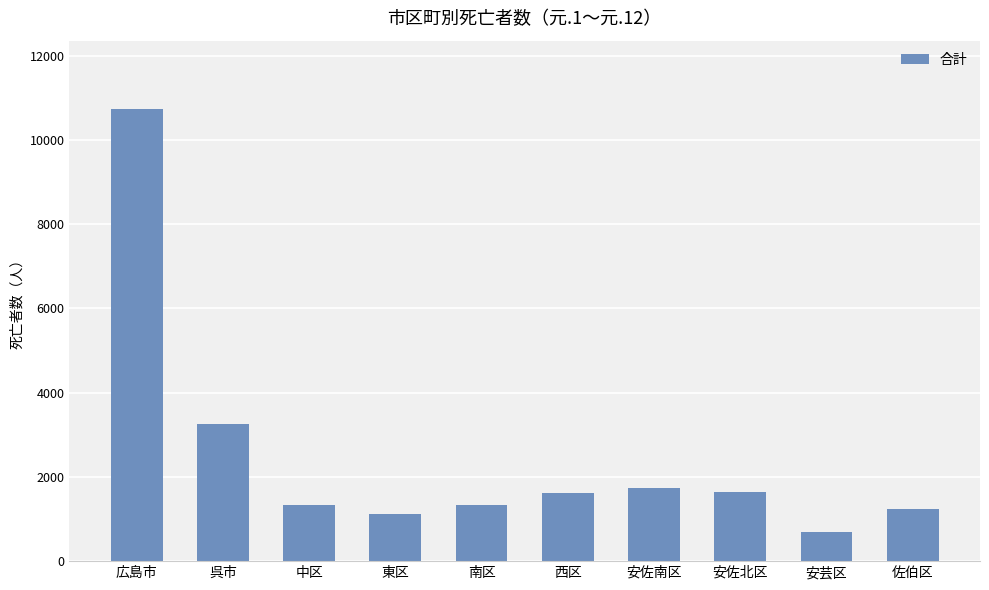

Which label corresponds to the smallest value in the chart?

安芸区